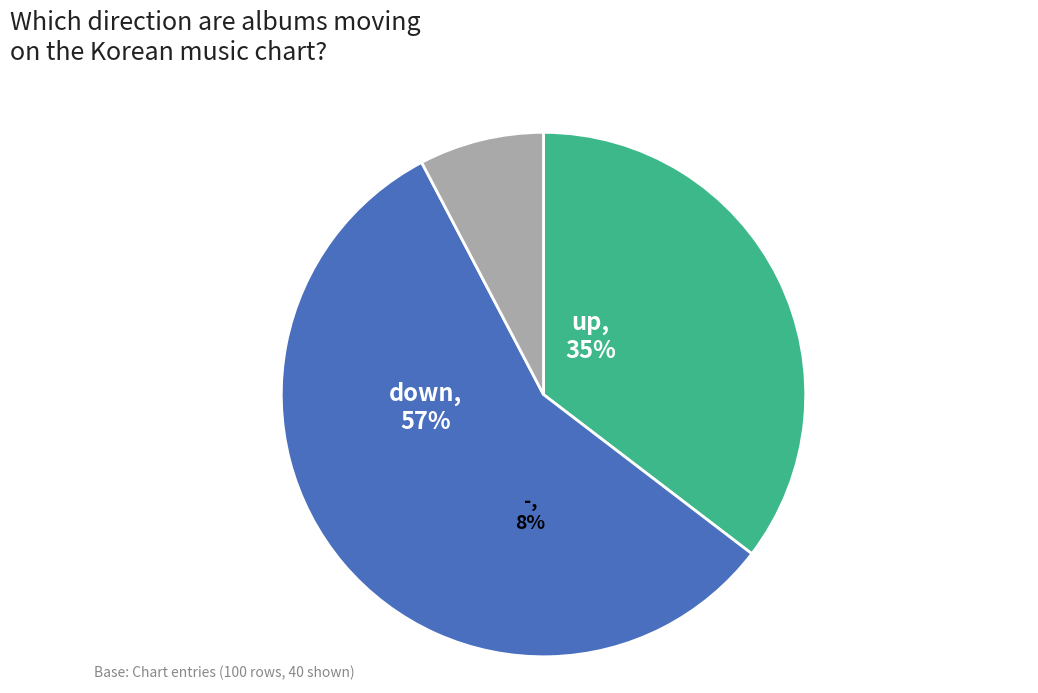

Is it true that down is 46% of the pie?

False